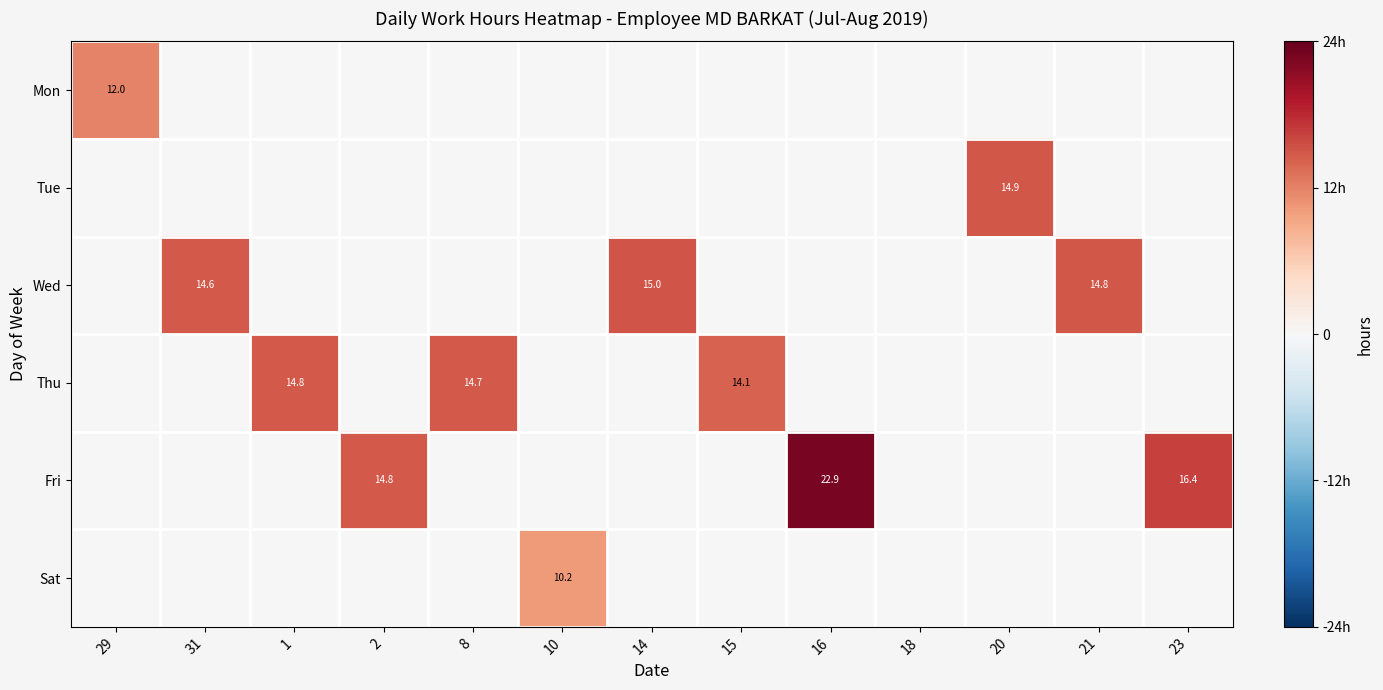

The Tue series shows 14.9 at 20. True or false?

True